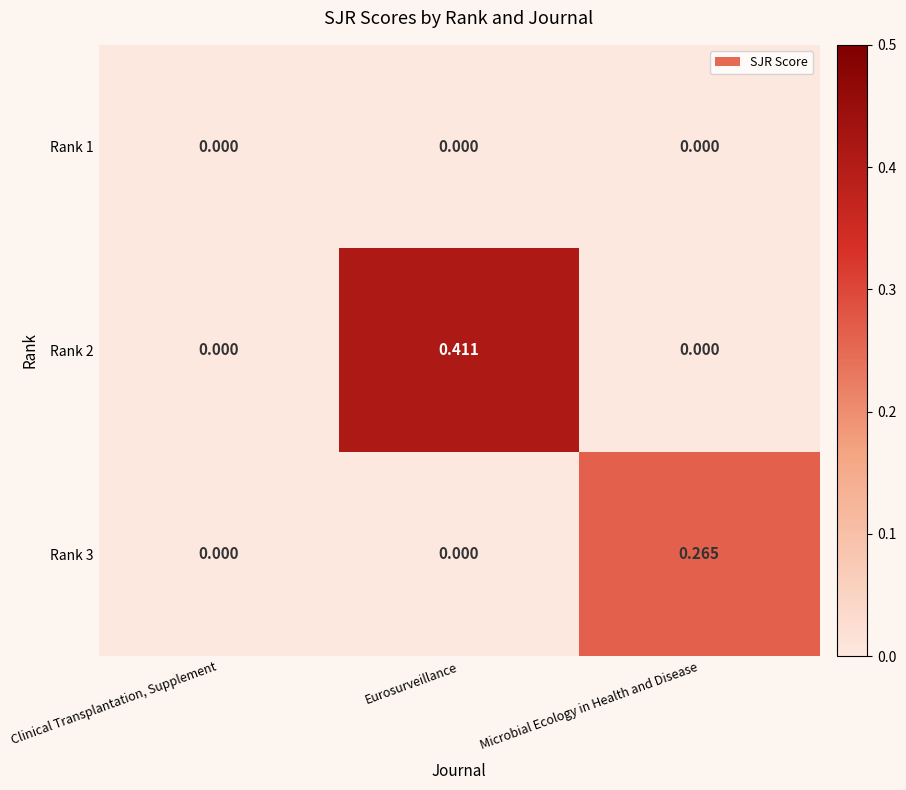

Which series has the widest spread of values?

Rank 2